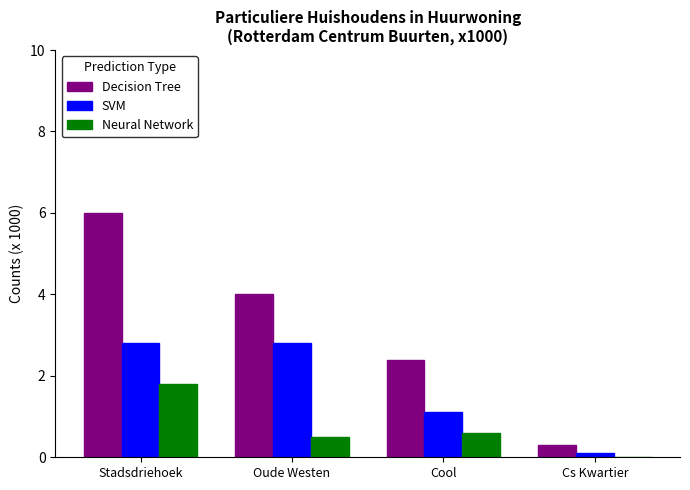

Which series has the largest total across all categories?

Decision Tree